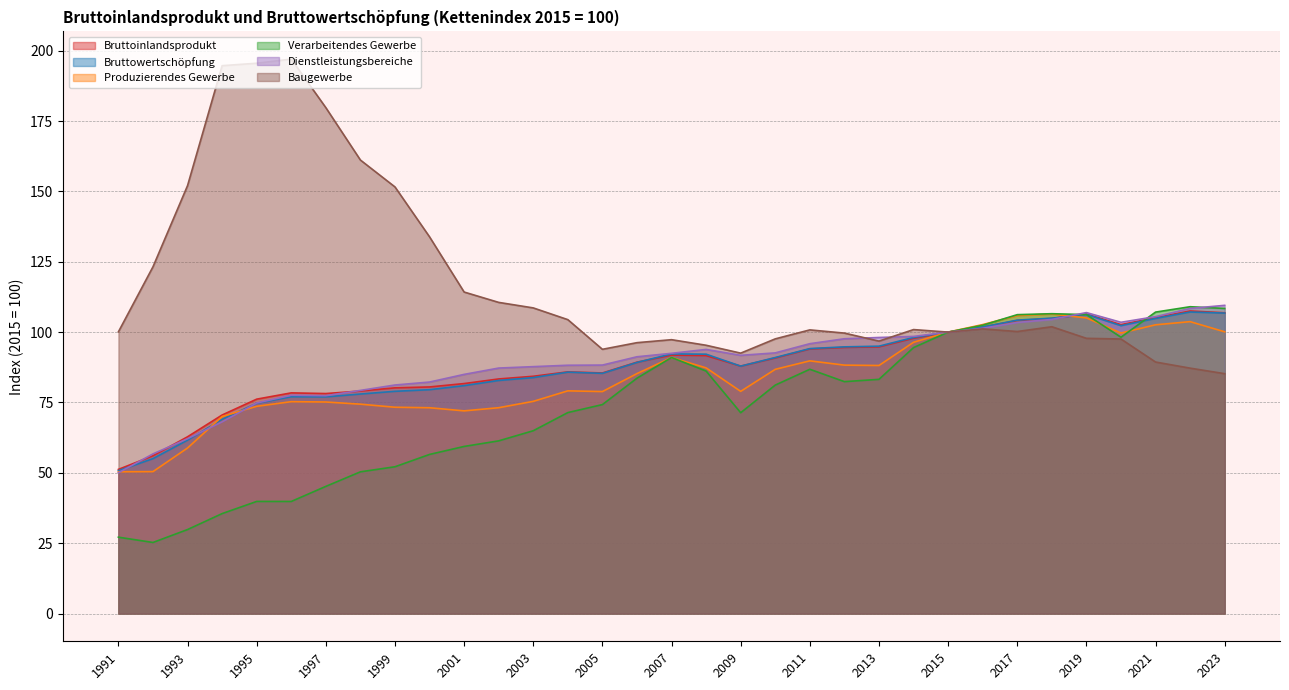

What is the smallest value displayed?

25.3